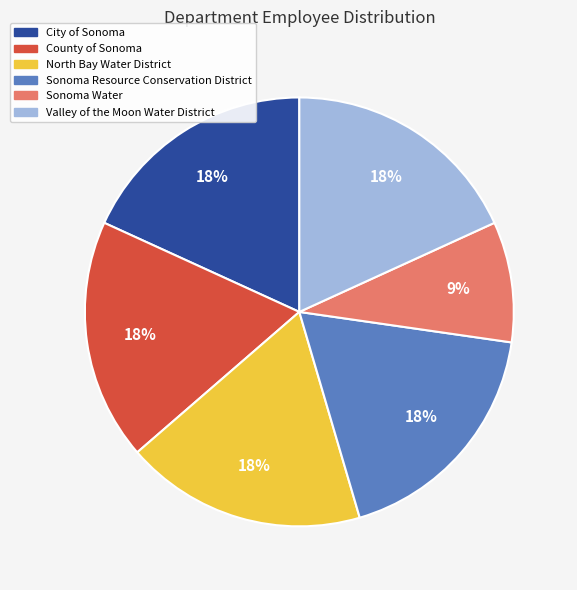

True or false: Sonoma Resource Conservation District accounts for 9% of the total.

False